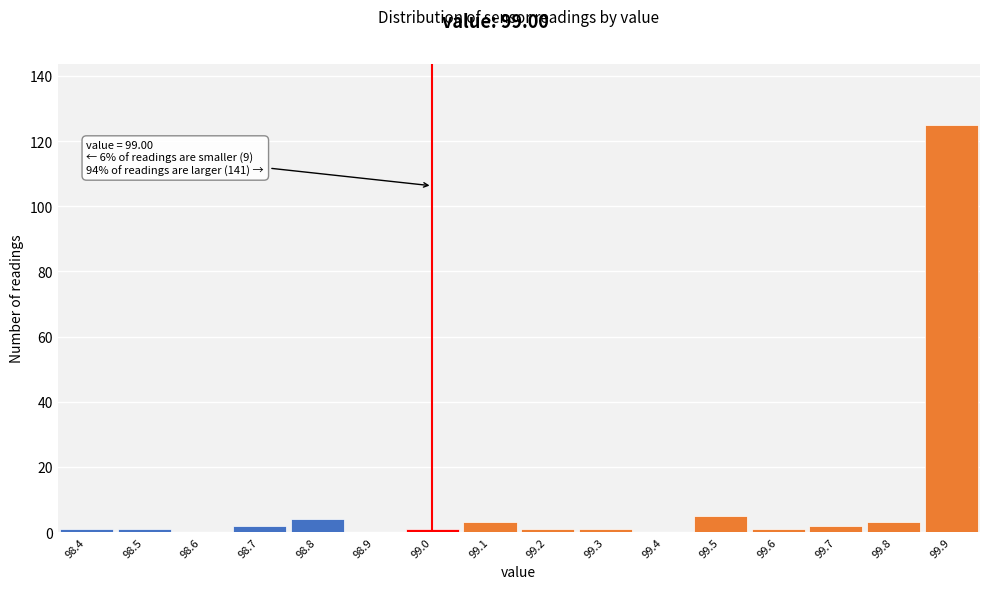

Over which range of the x-axis is the bar tallest?

99.85 to 99.95